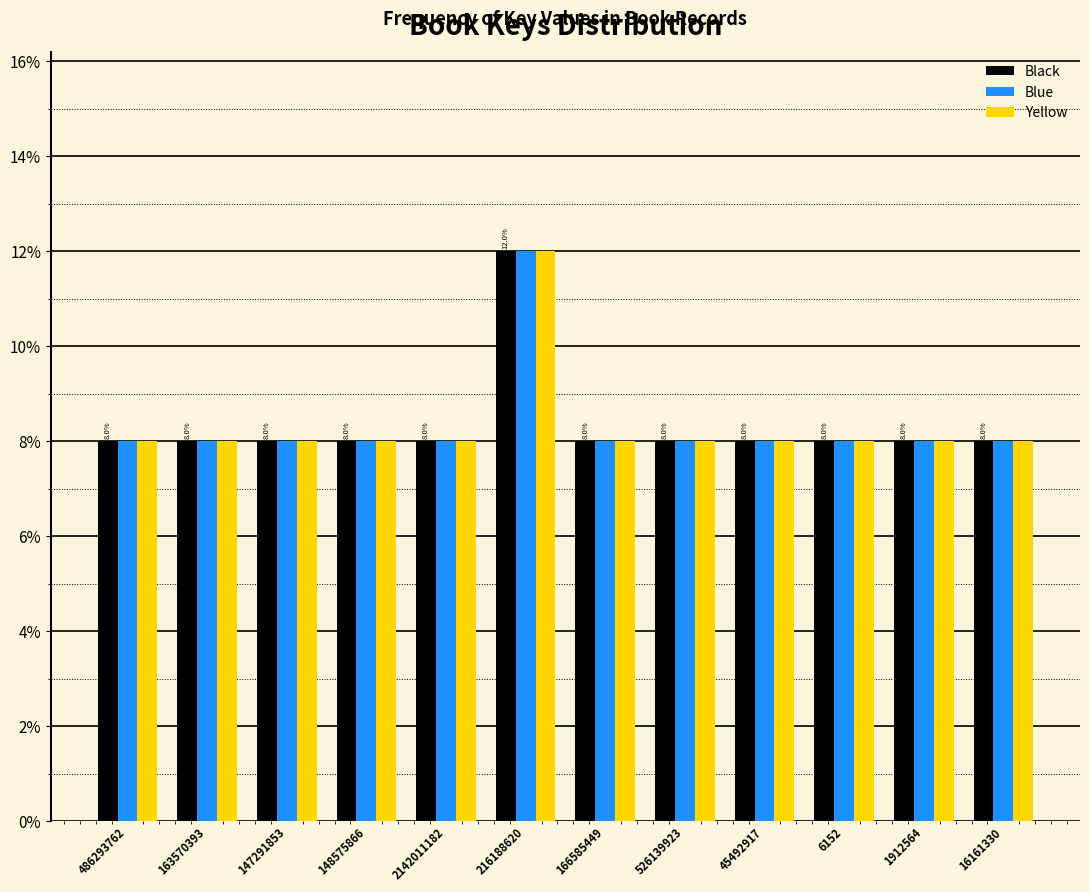

True or false: Black has a value of 13 at 6152.

False